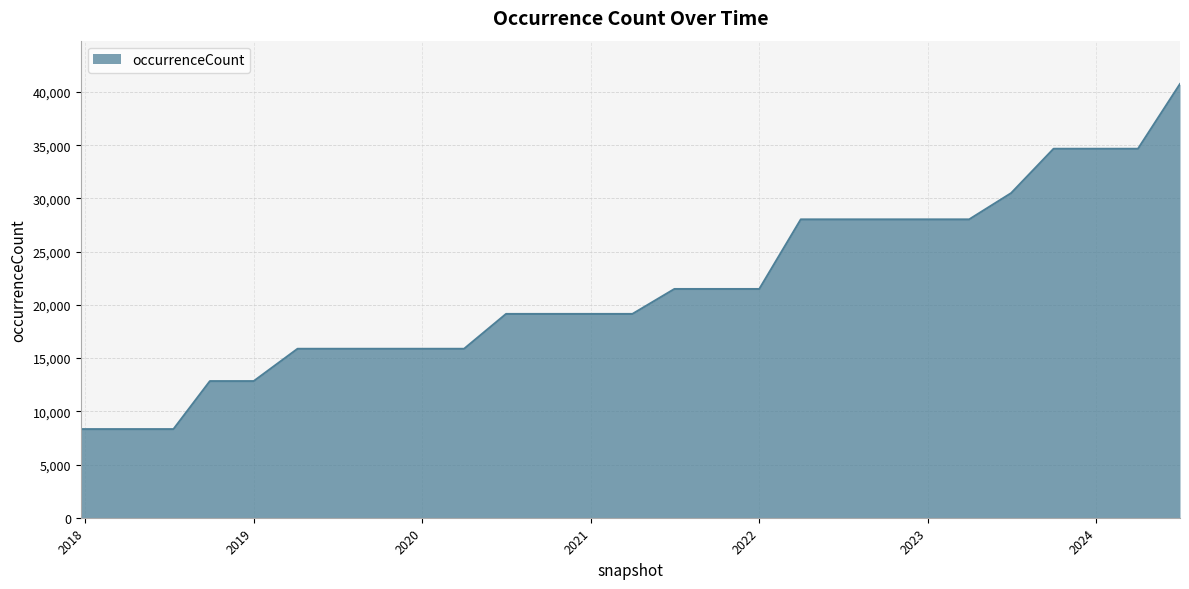

What is the minimum value shown in the chart?

8324